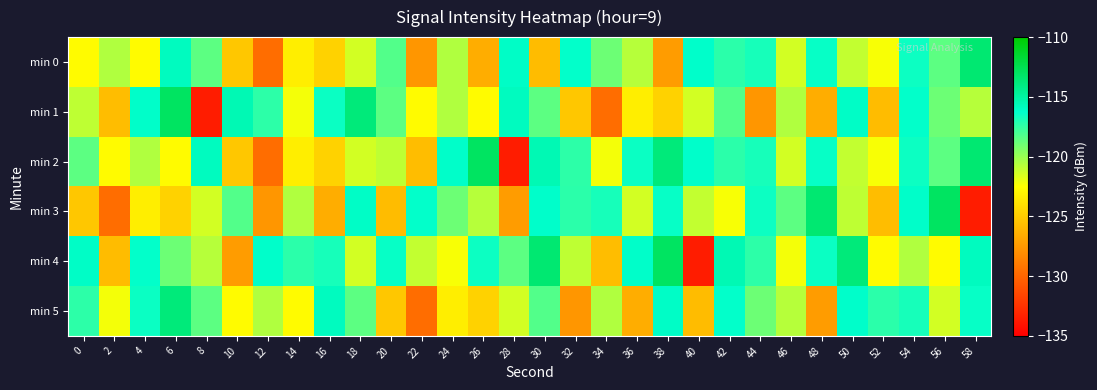

What is the maximum value shown in the chart?

-113.0